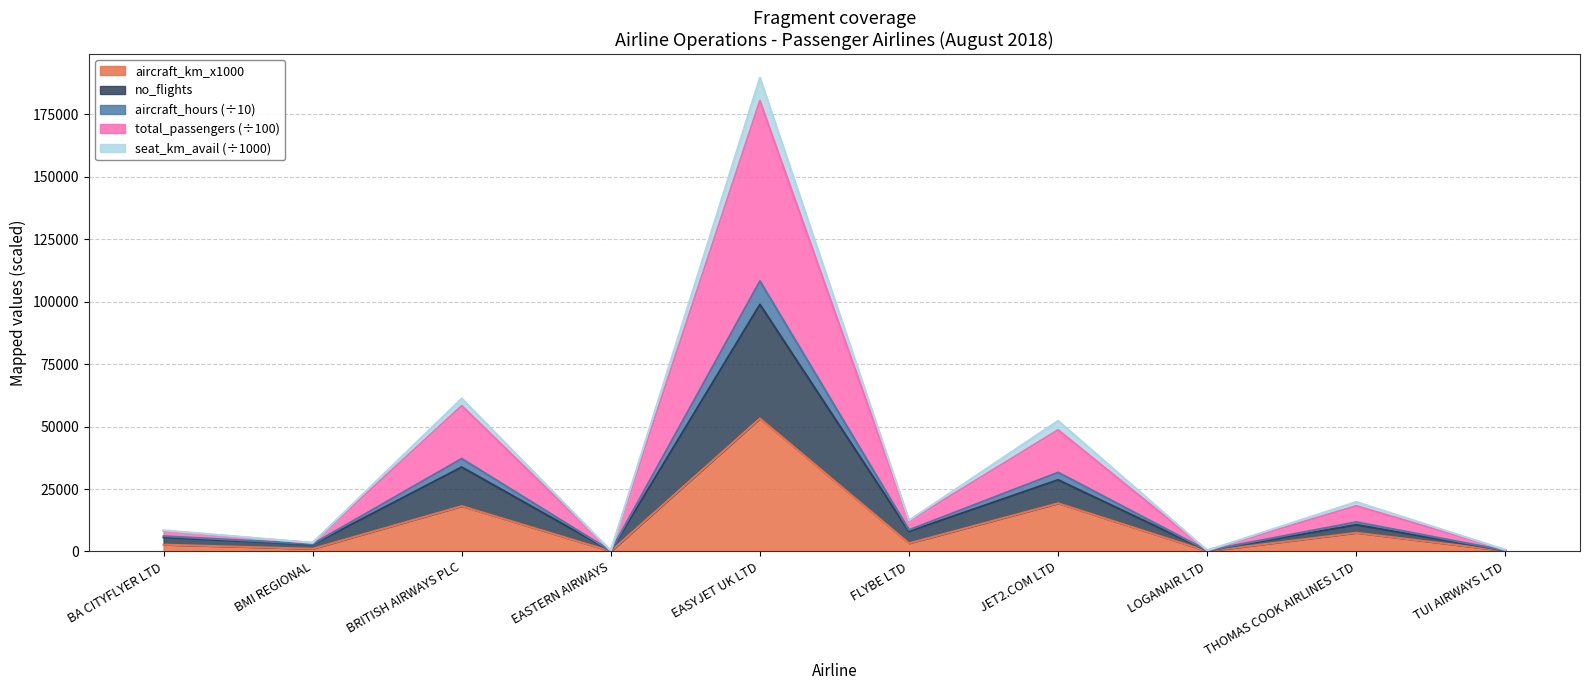

Where does the total_passengers_uplifted series first go above 12447?

BRITISH AIRWAYS PLC